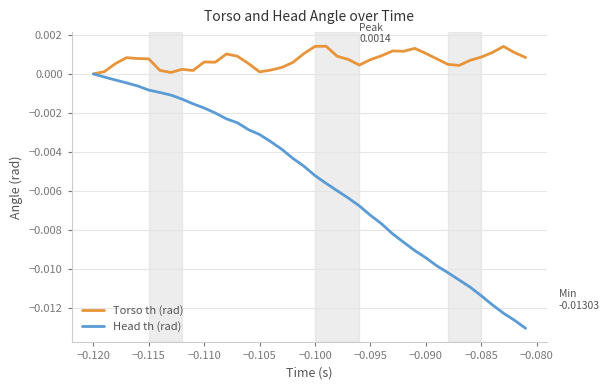

In Torso th (rad), how many points are higher than both neighbors (excluding endpoints)?

8